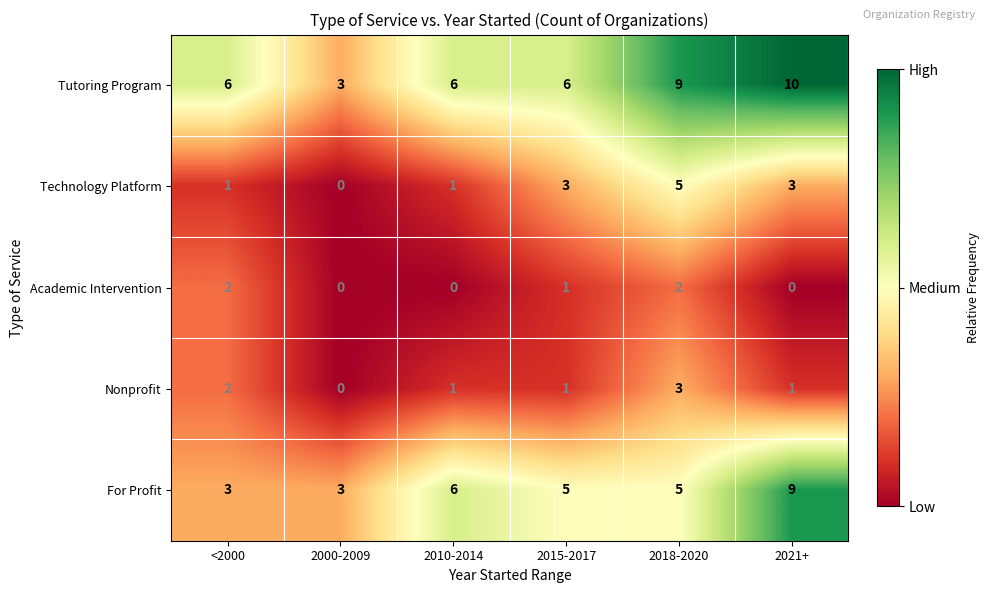

The For Profit series shows 8 at 2015-2017. True or false?

False